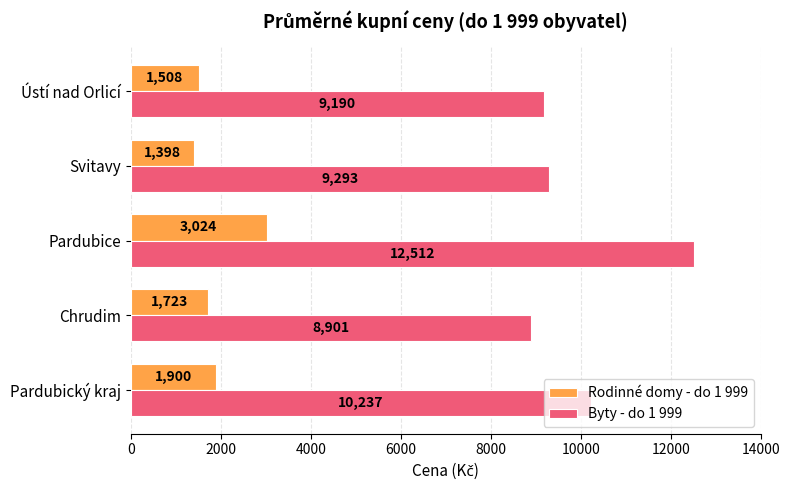

How many distinct data groups are displayed?

2